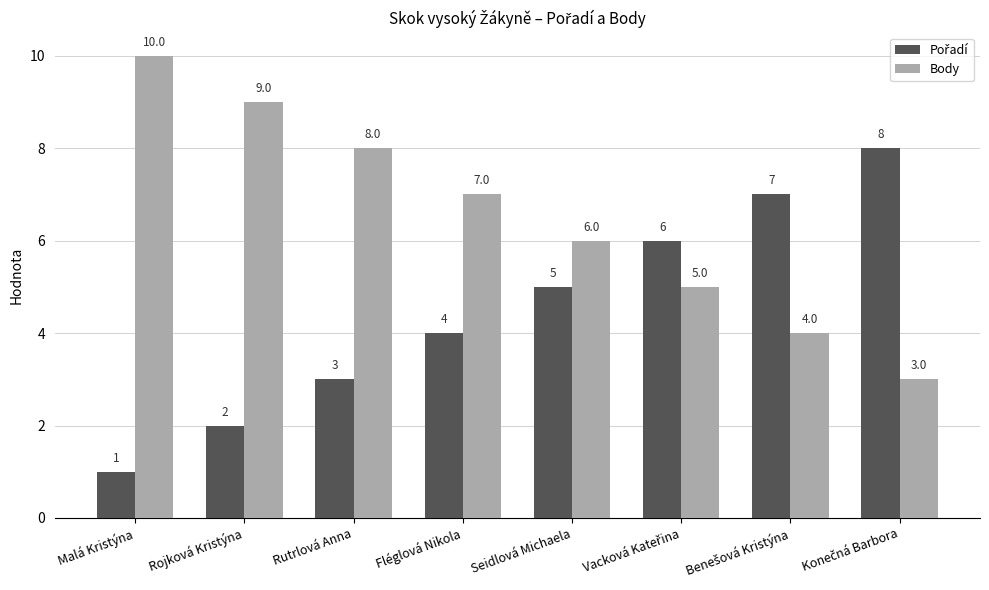

Are the bars grouped side by side (vs. stacked)?

Yes